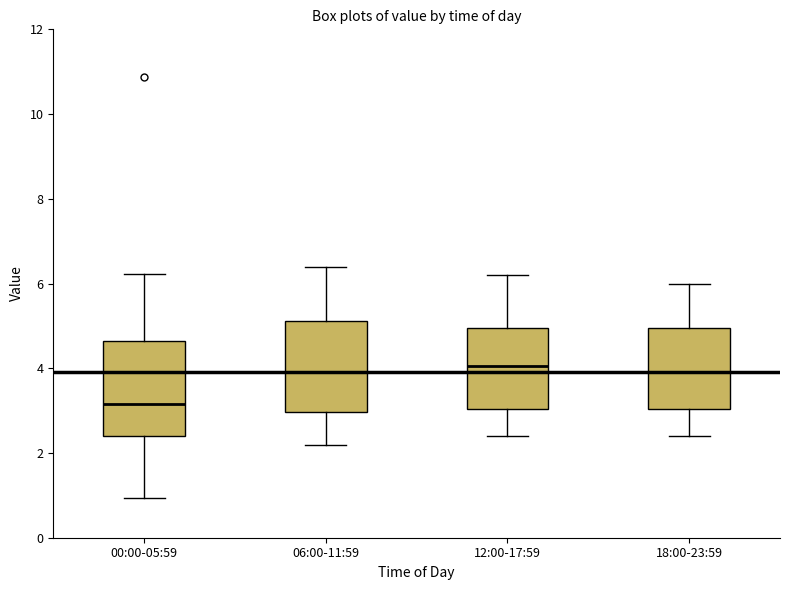

Where is the upper edge of the box for 18:00-23:59 on the y-axis? The values are not printed on the chart, so give them approximately, as read against the axis.

5.0